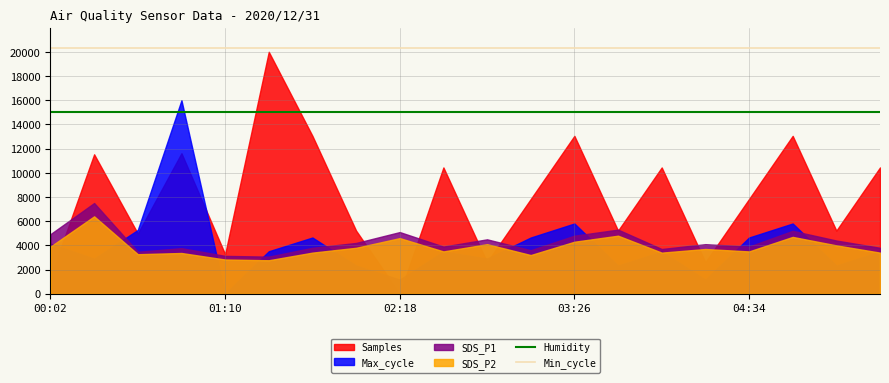

What is the lowest value of the Min_cycle series?

20300